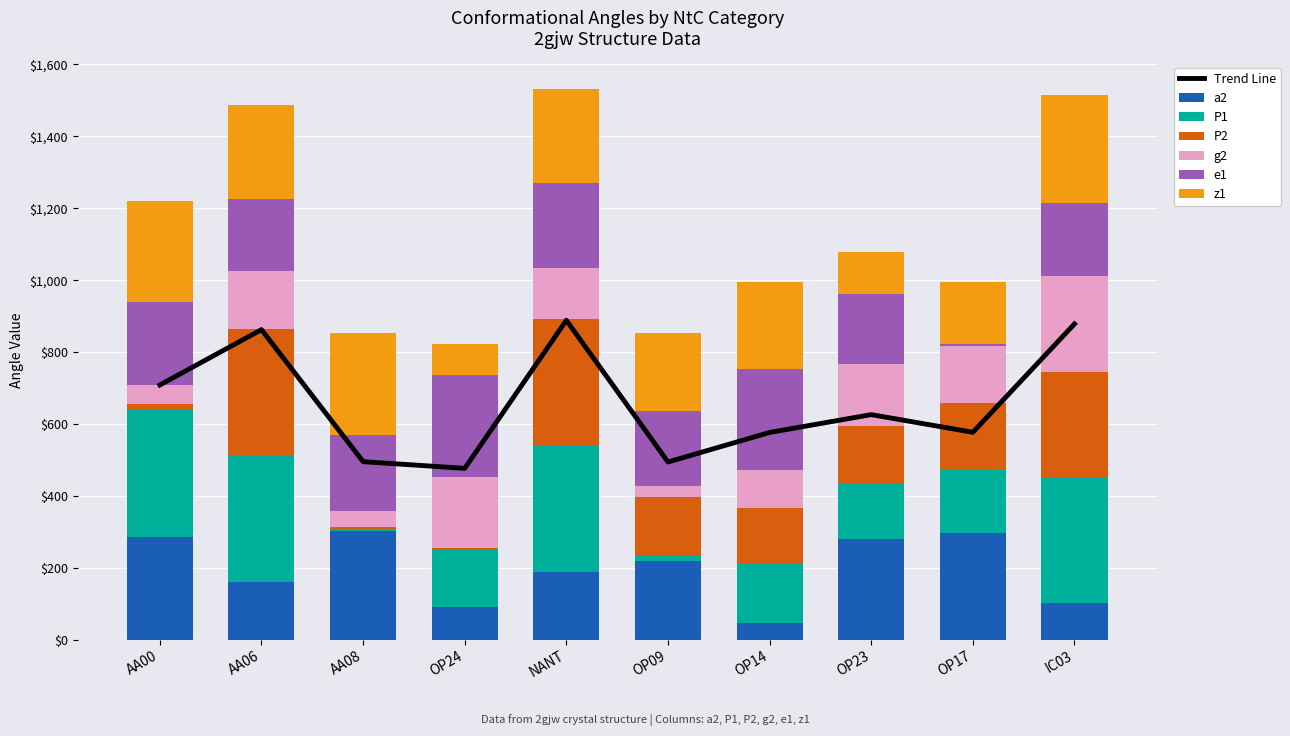

What is the label of the 4th bar from the left?

OP24